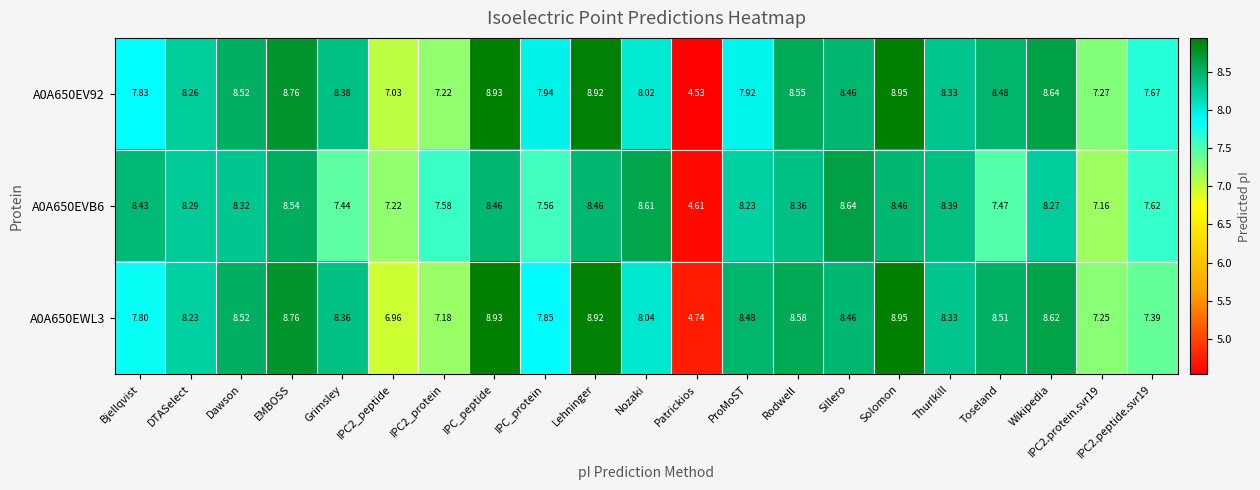

Is the value of A0A650EWL3 at Patrickios greater than the value of A0A650EVB6 at Nozaki?

No